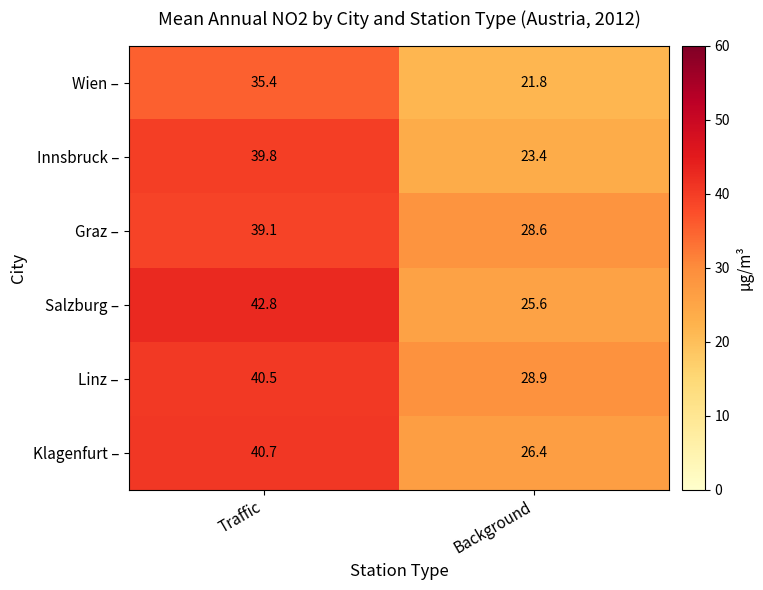

What is the minimum value shown in the chart?

21.8